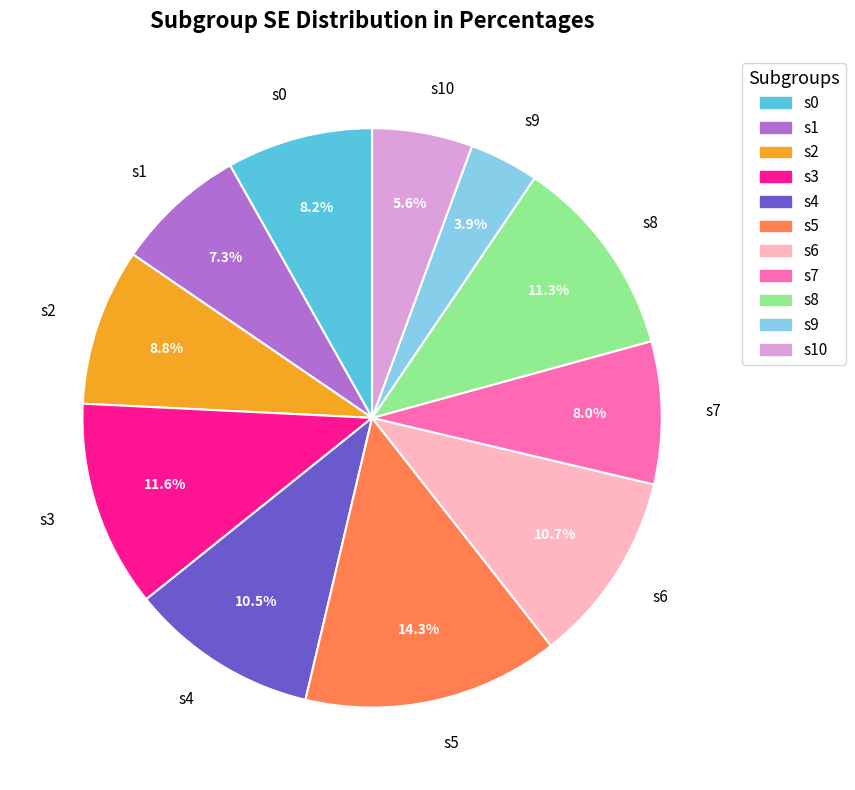

What is the ratio of the value at s1 to the value at s6?

0.7